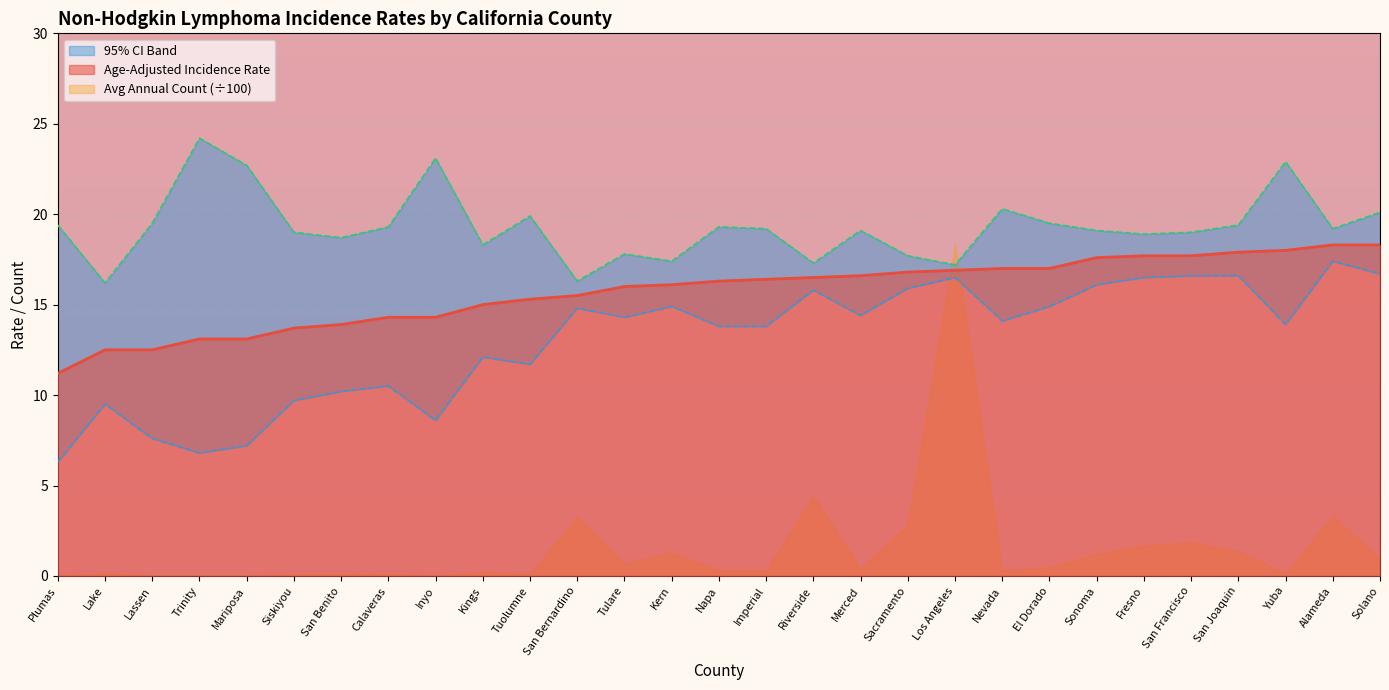

Read the Age-Adjusted Incidence Rate value at Mariposa.

13.1